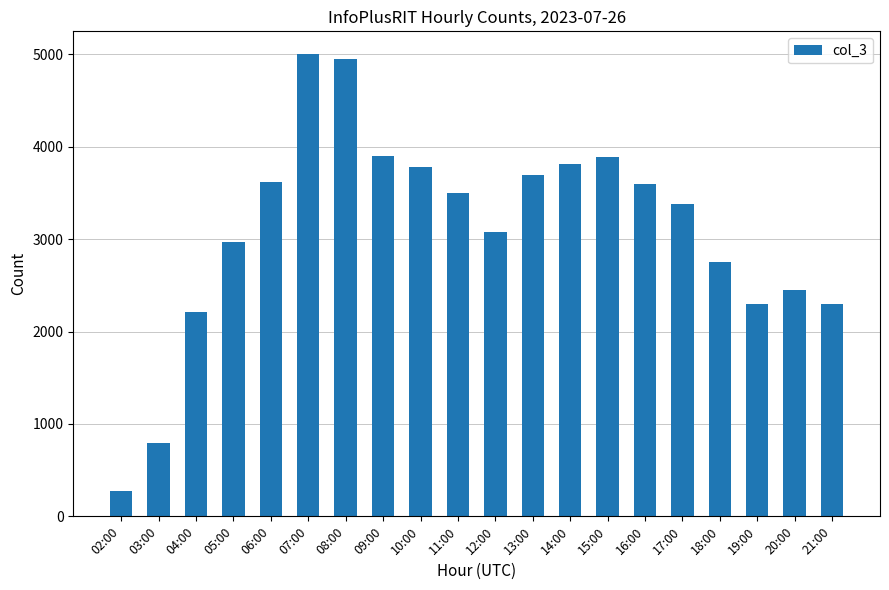

What is the change in value from 04:00 to 07:00?

+2787